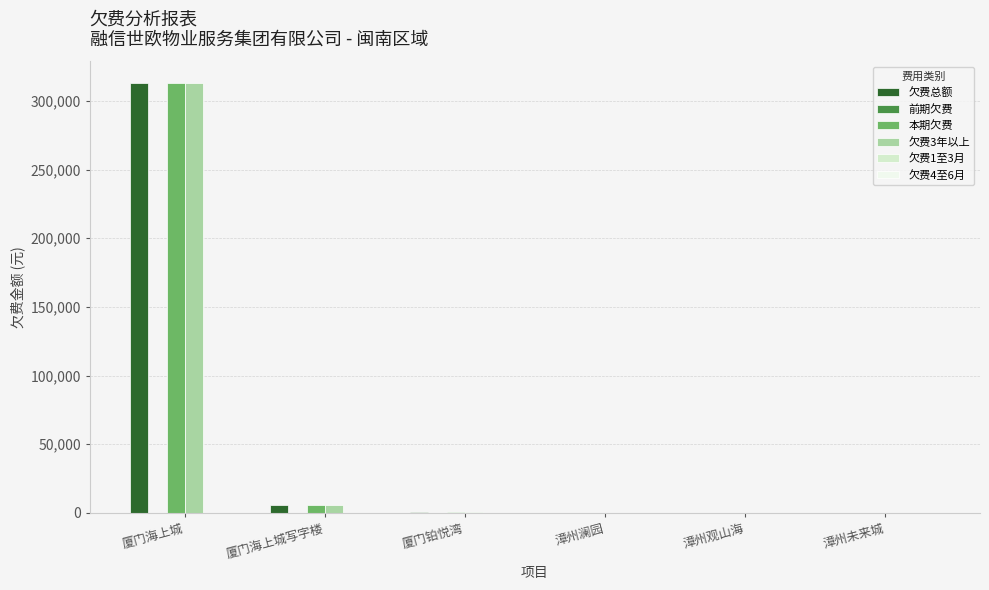

What is the total value across all series at 厦门海上城?

939098.9